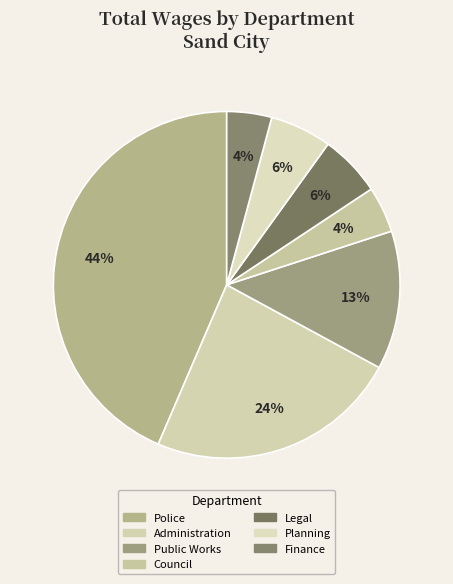

What is the ratio of the value at Administration to the value at Legal?

4.1